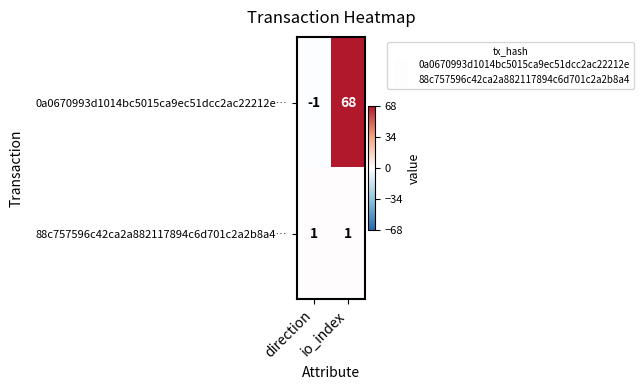

Which series has the widest spread of values?

0a0670993d1014bc5015ca9ec51dcc2ac22212e…